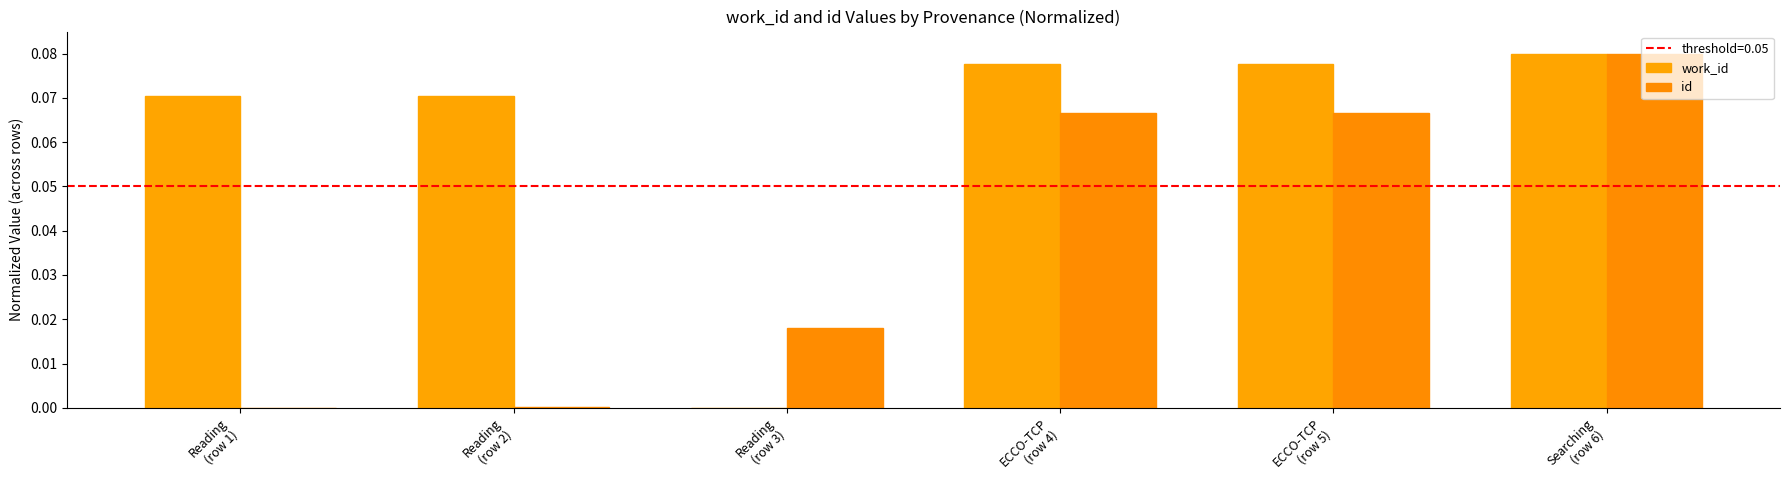

How many series are shown in this chart?

2